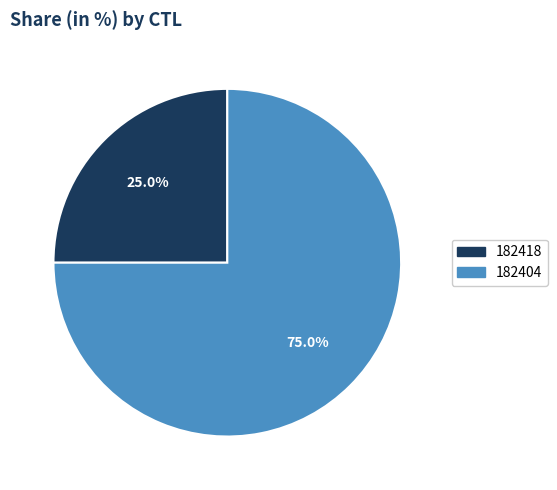

Does 182404 account for over 50% of the chart?

Yes